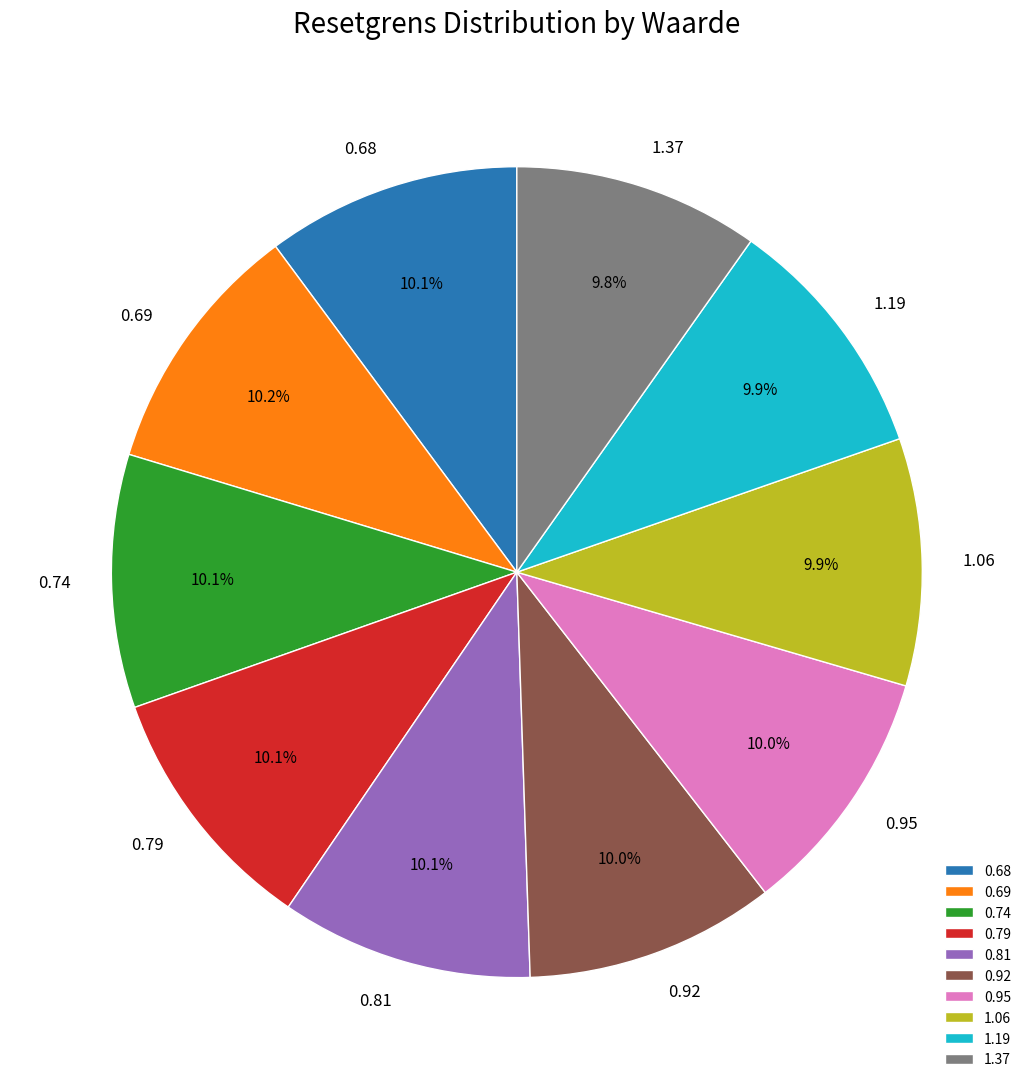

How many slices are in this pie chart?

10